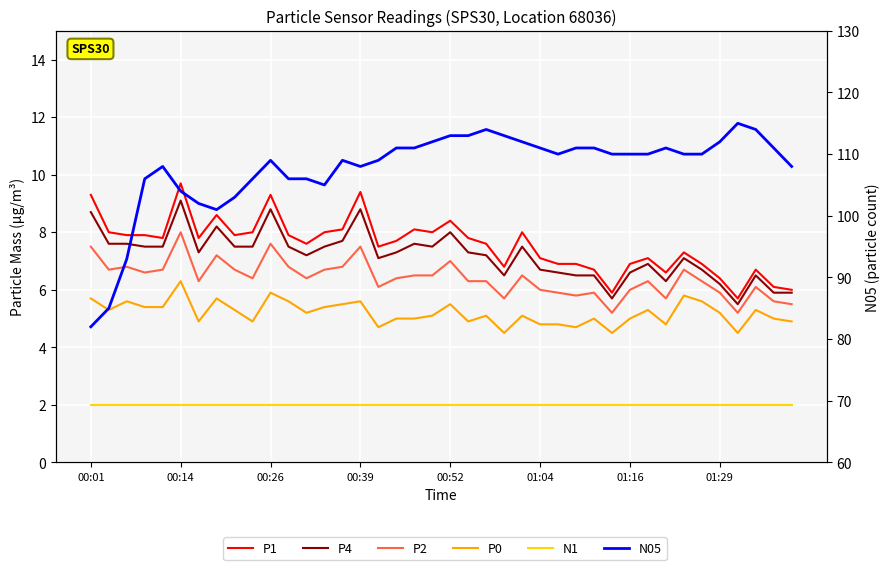

Does the chart display data point markers on the line(s)?

No